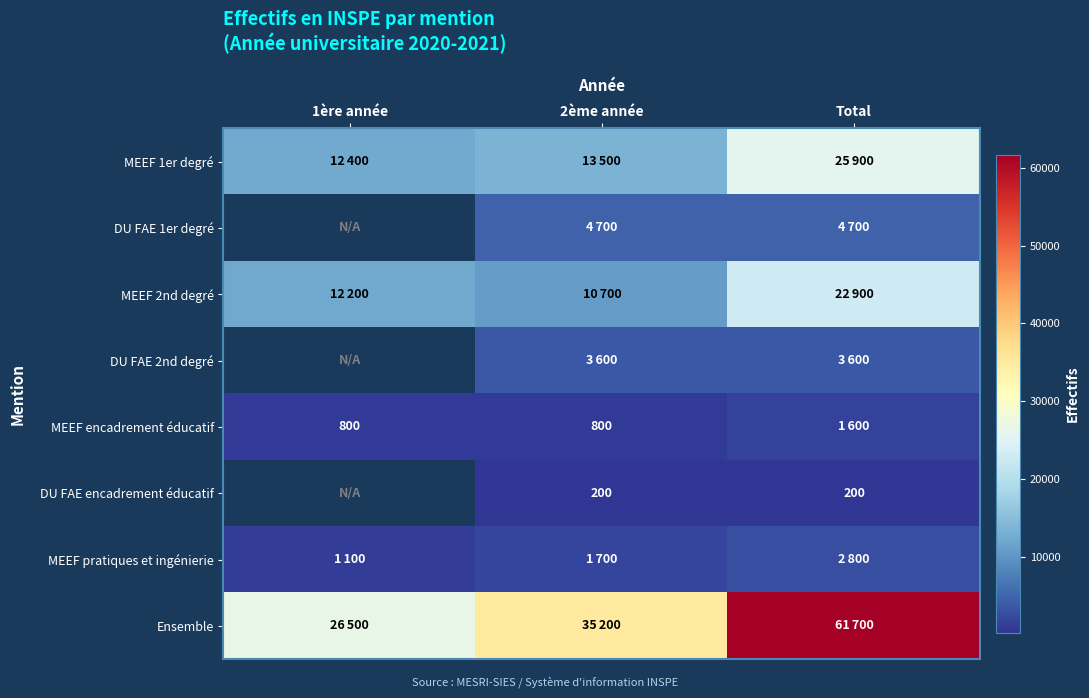

The value of DU FAE encadrement éducatif at 2ème année is 200. True or false?

True